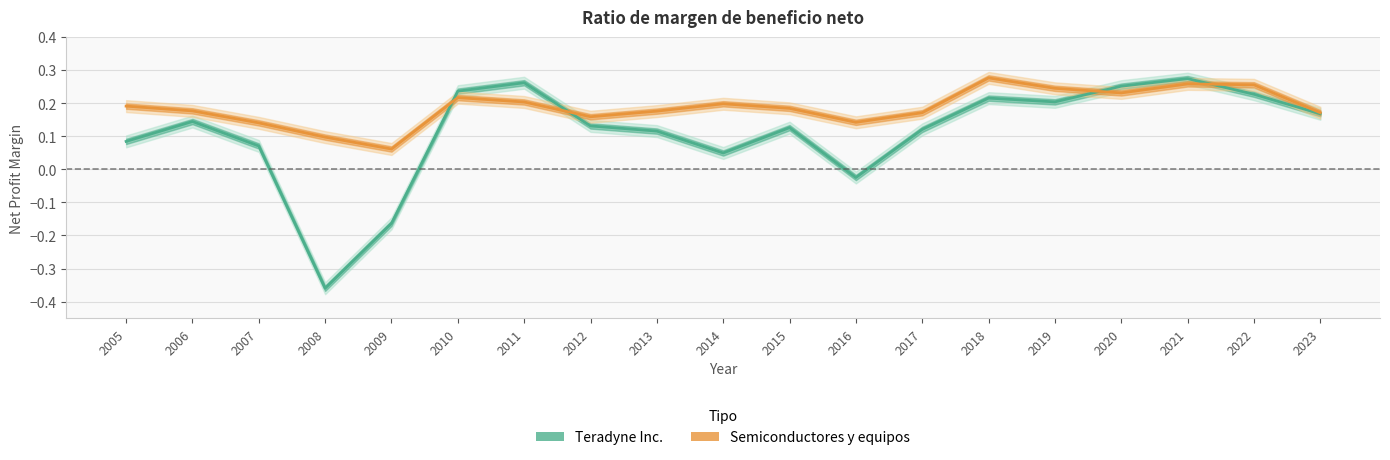

How many Semiconductores y equipos values are between 0 and 1?

19